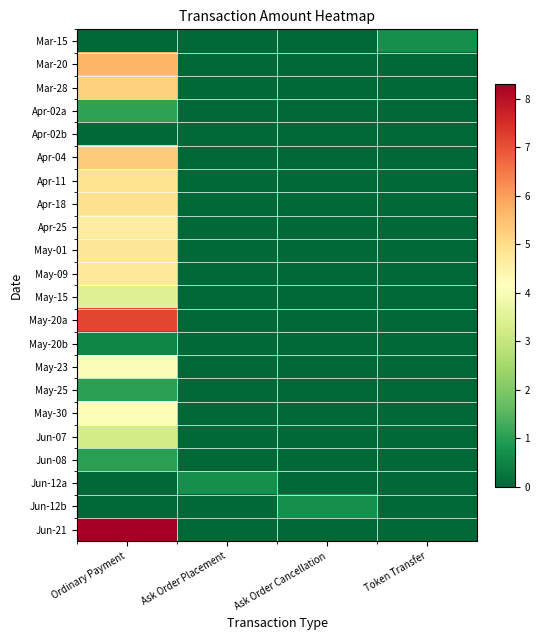

At Ask Order Cancellation, list the series in order from largest to smallest.

Jun-12b, Mar-15, Mar-20, Mar-28, Apr-02a, Apr-02b, Apr-04, Apr-11, Apr-18, Apr-25, May-01, May-09, May-15, May-20a, May-20b, May-23, May-25, May-30, Jun-07, Jun-08, Jun-12a, Jun-21